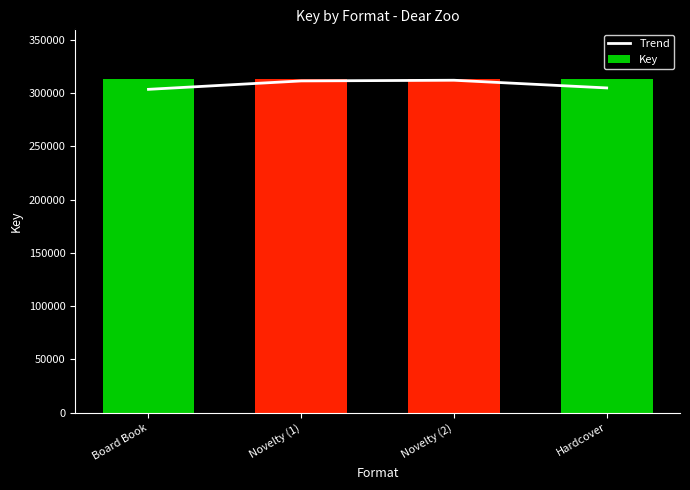

At how many categories does at least one series exceed 310228?

4